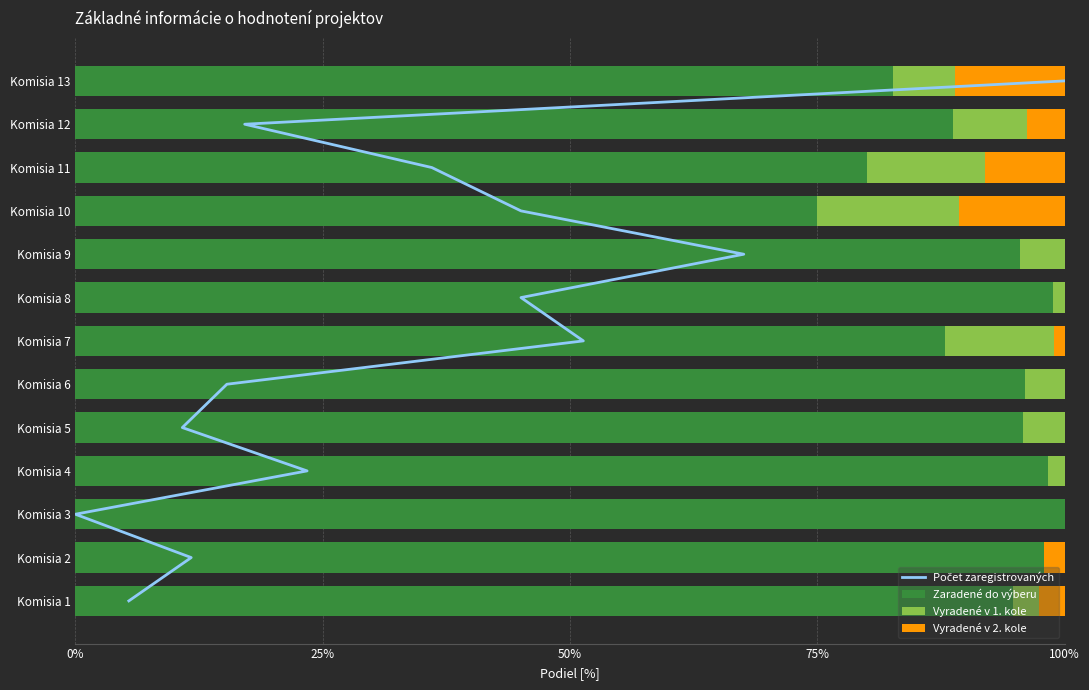

Is it true that Zaradené do výberu equals 98.3 at Komisia 4?

True